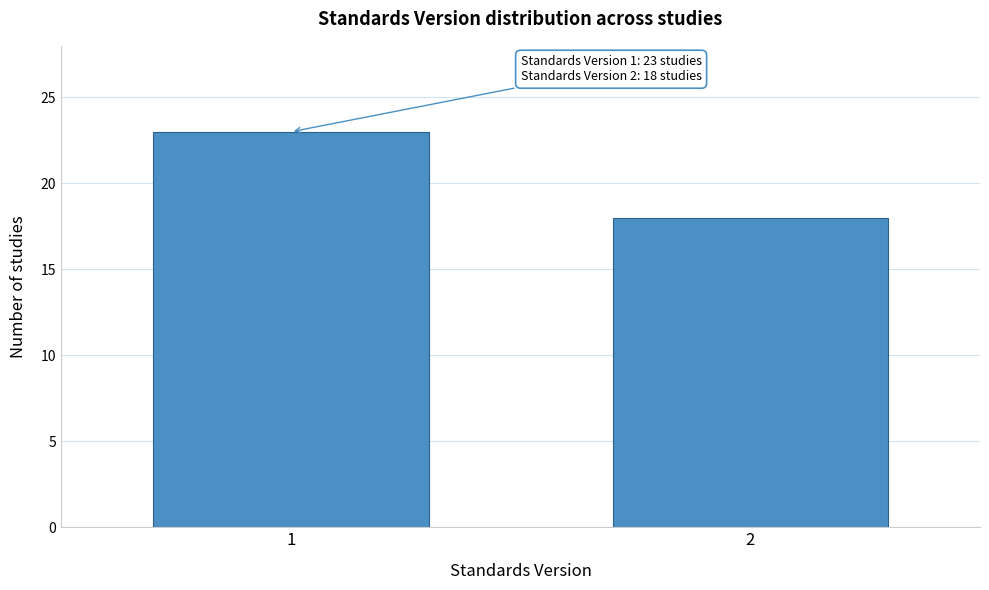

Reading left to right, extract all data points from this chart.

1=23	2=18